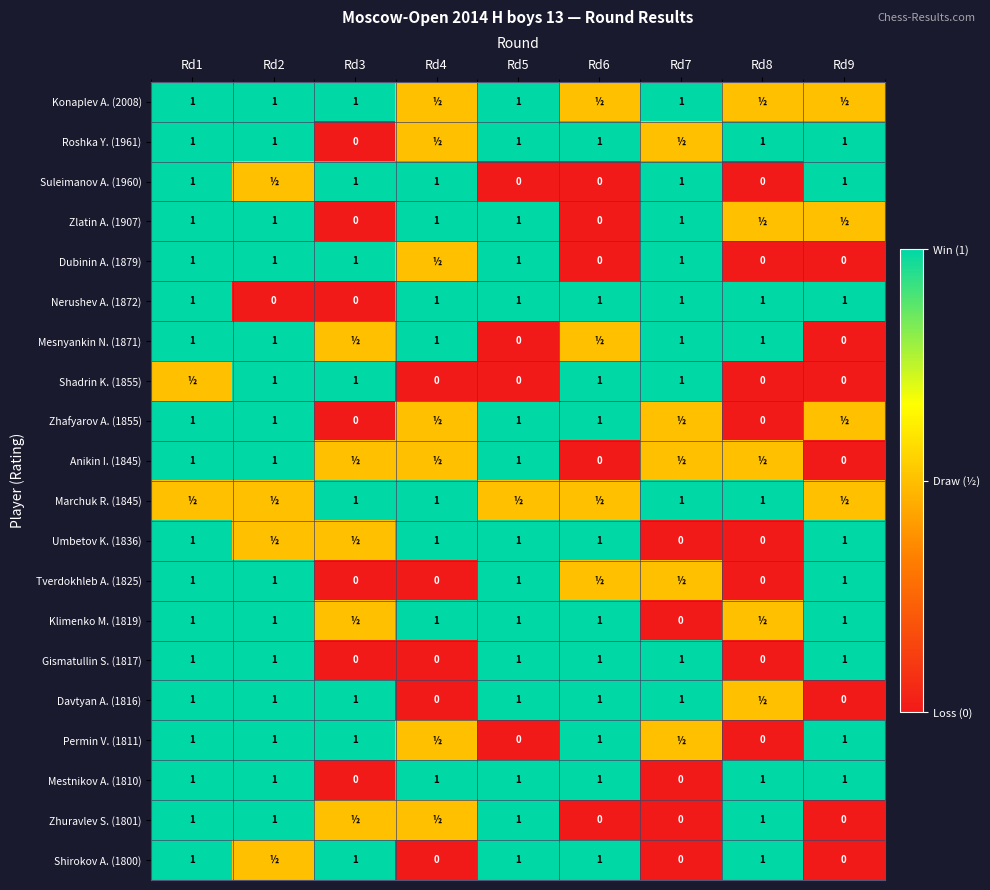

How many data points does each series have?

9